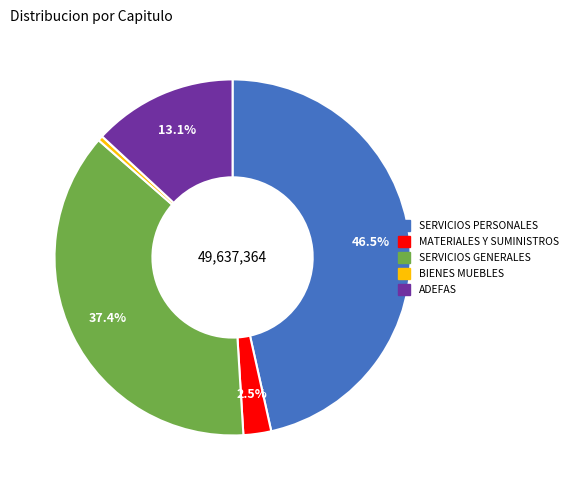

To the nearest percent, what is the difference between the SERVICIOS PERSONALES and SERVICIOS GENERALES slice percentages?

9%